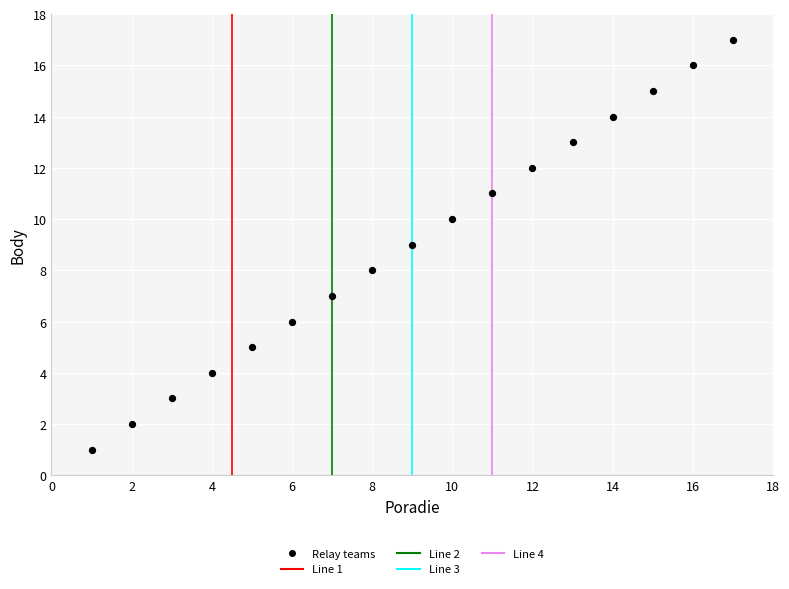

What is the range of Y values (max minus min)?

16